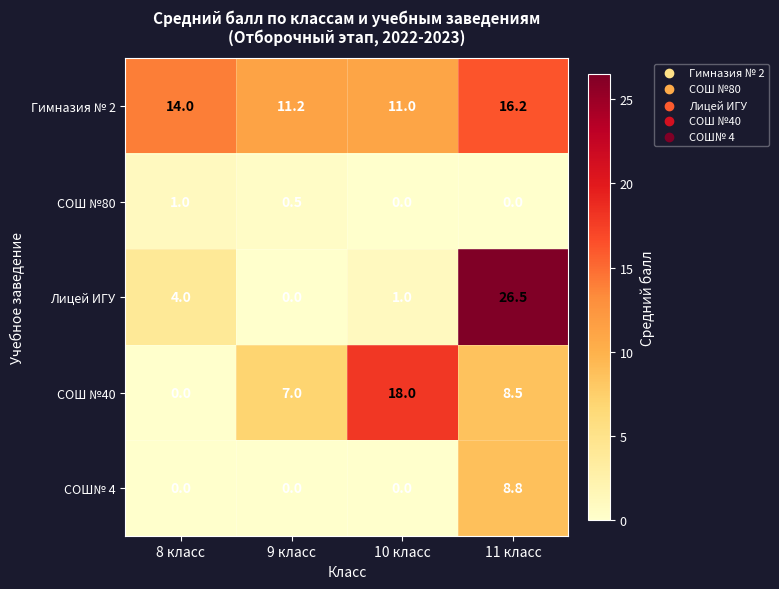

The value of СОШ №80 at 9 класс is 0.2. True or false?

False